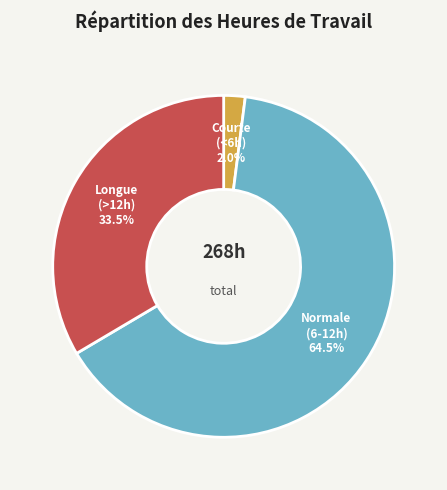

Is there a majority slice in this chart?

Yes